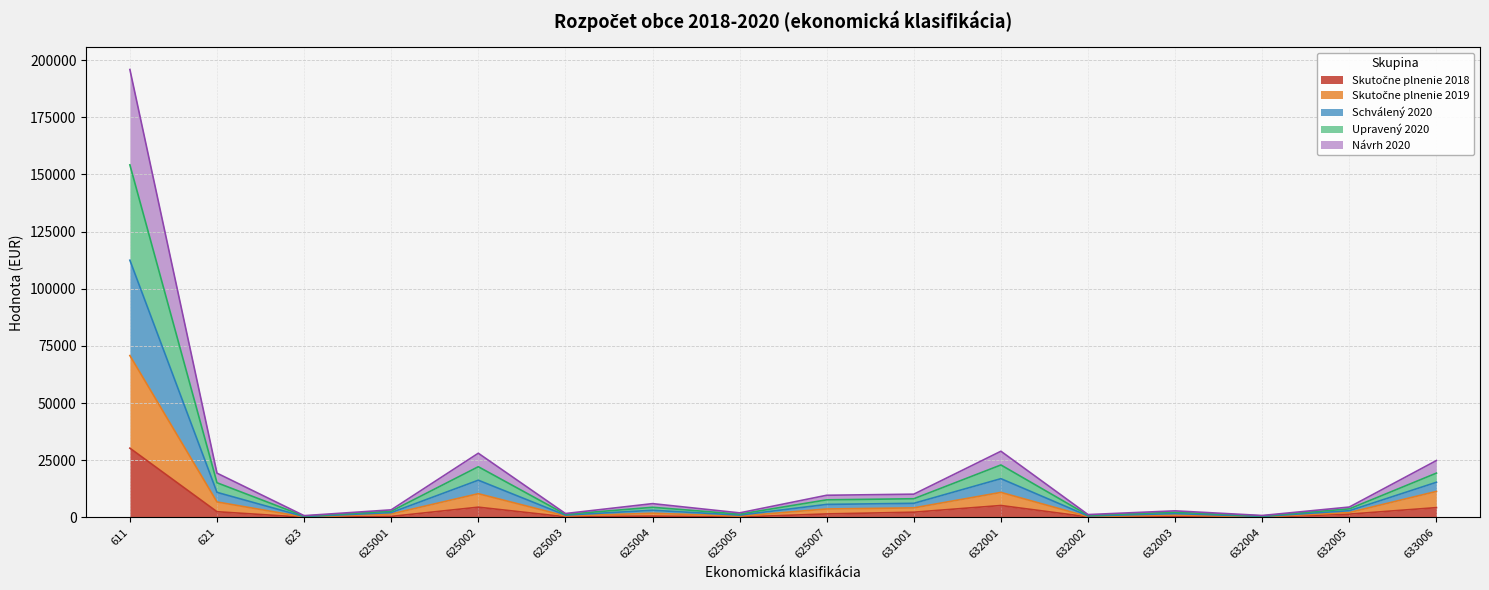

Does the chart display data point markers on the line(s)?

No